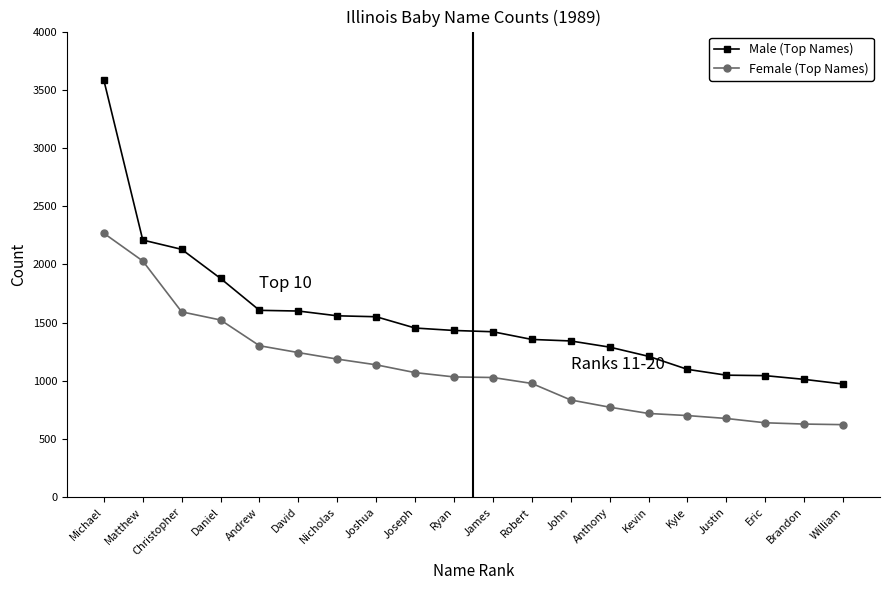

What are all the series names shown in the legend?

Male (Top Names), Female (Top Names)